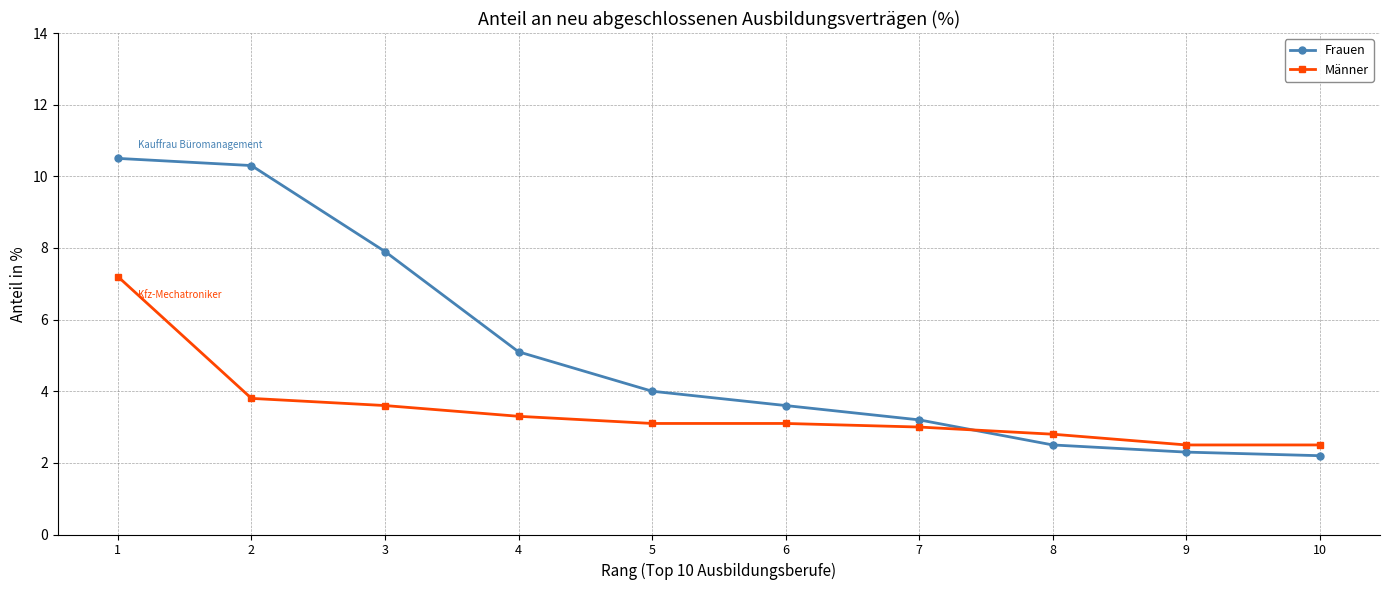

Read the Frauen value at 3.

7.9